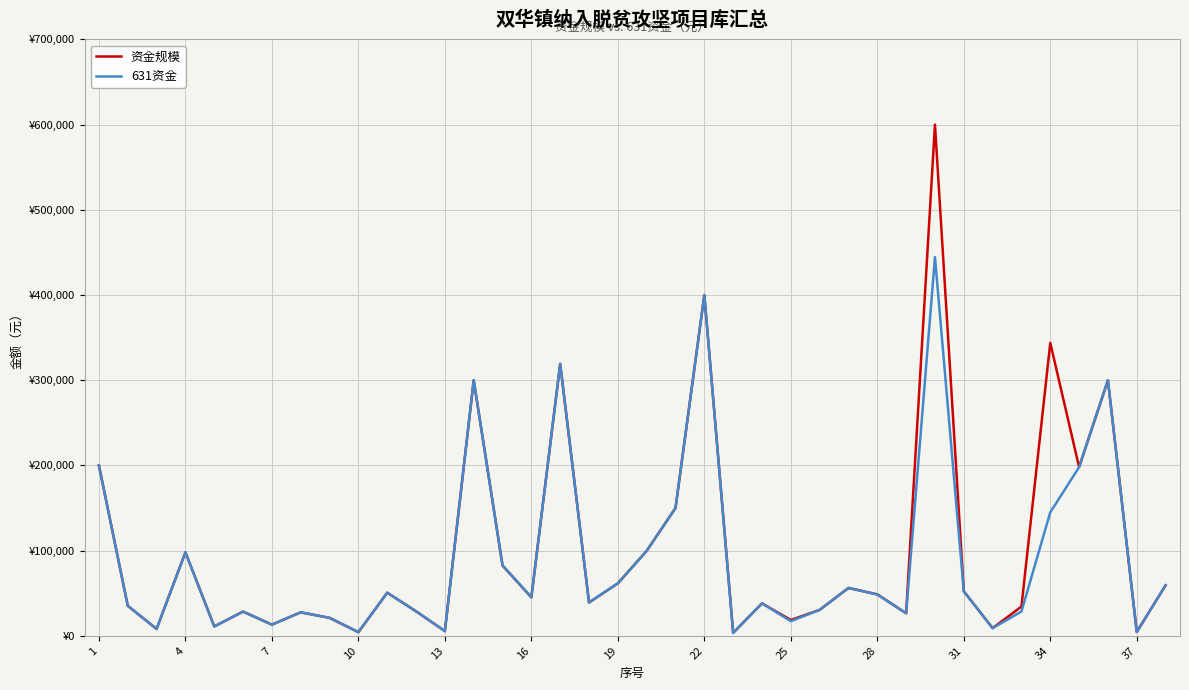

What are all the series names shown in the legend?

资金规模, 631资金